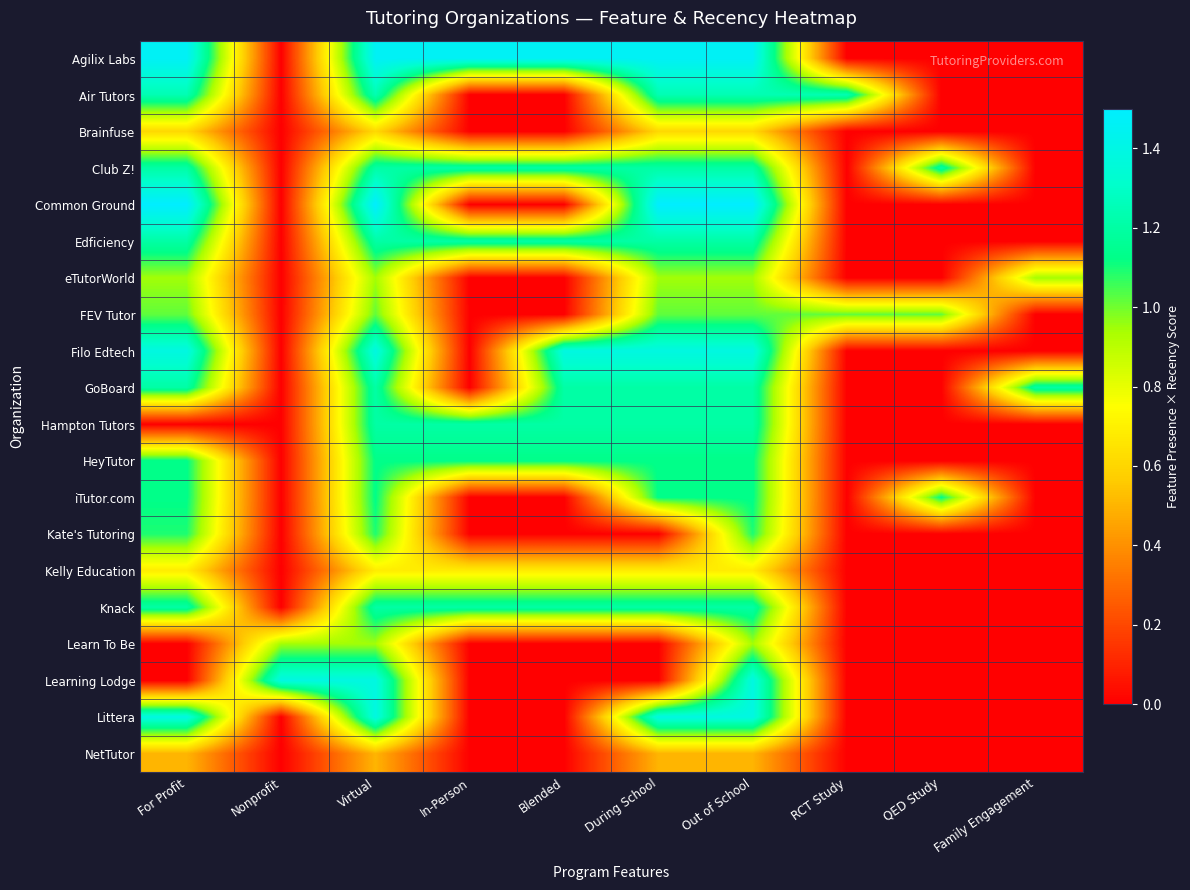

Between QED Study and In-Person, which is larger?

In-Person